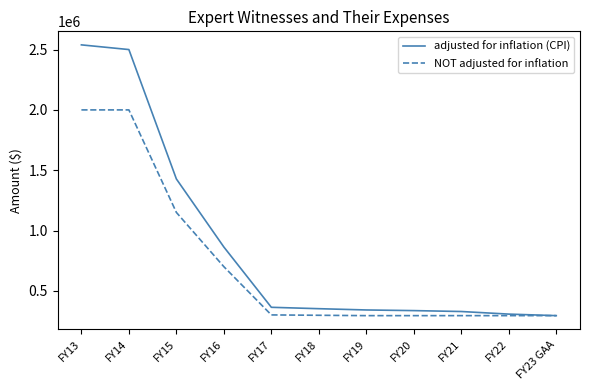

Where does the adjusted for inflation (CPI) series first go above 351656?

FY13